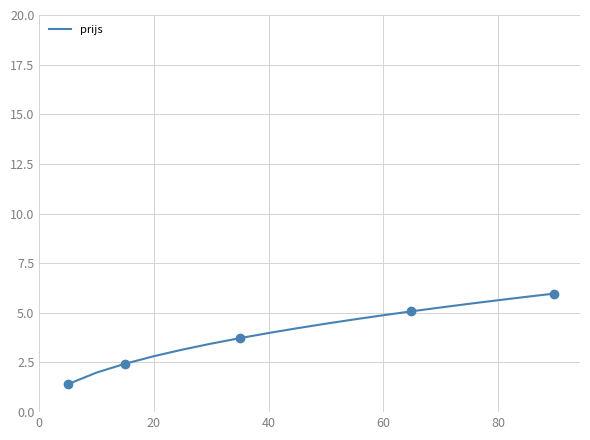

What is the lowest value of the prijs series?

1.4